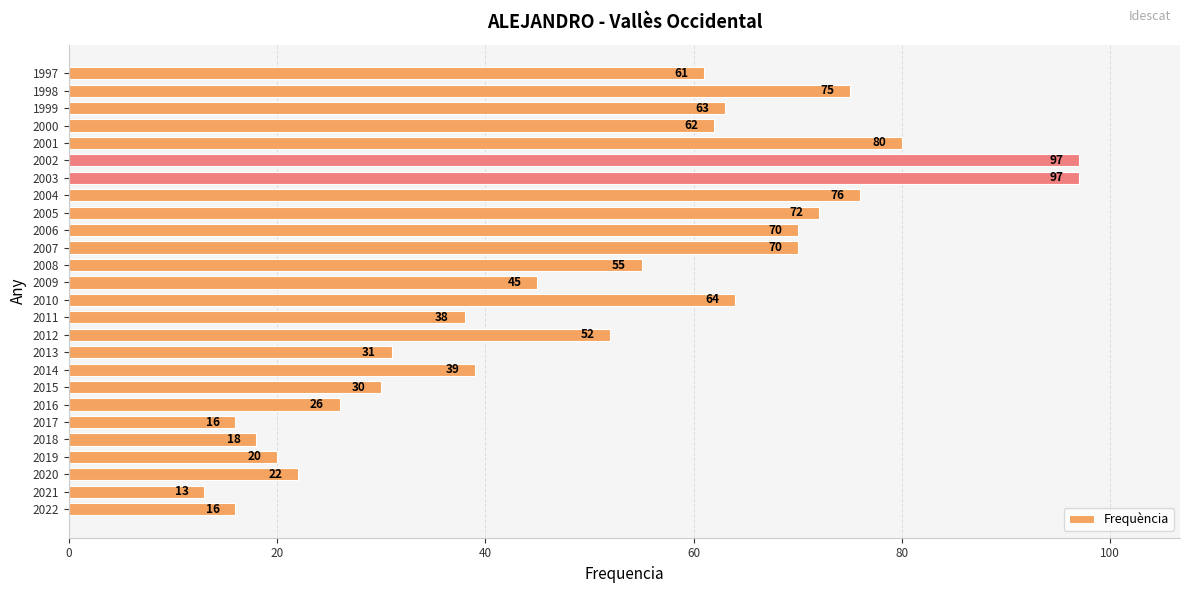

Which label corresponds to the smallest value in the chart?

2021